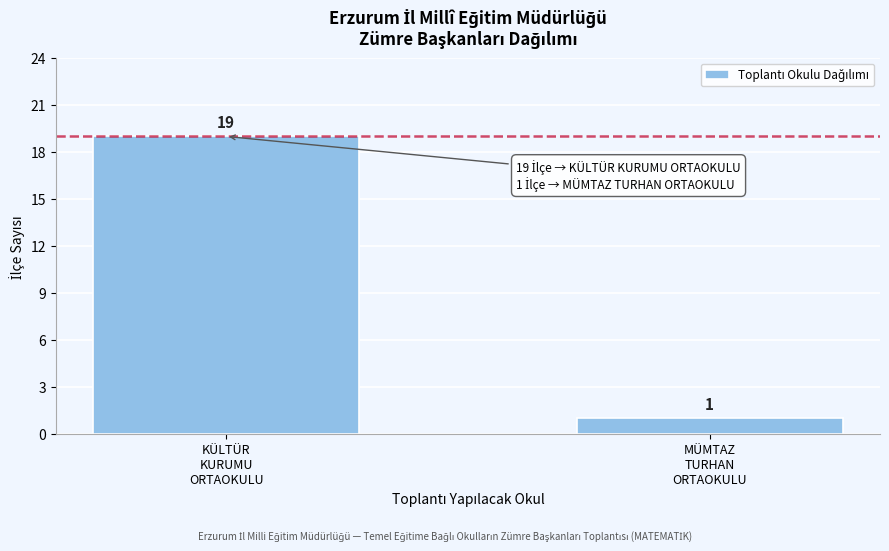

Reading left to right, extract all data points from this chart.

19	1